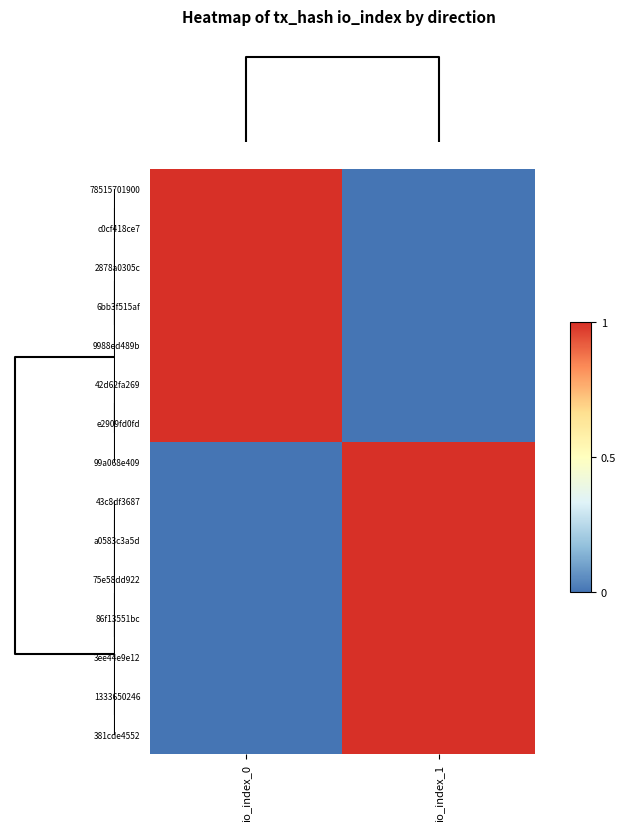

What is the greatest value displayed?

1